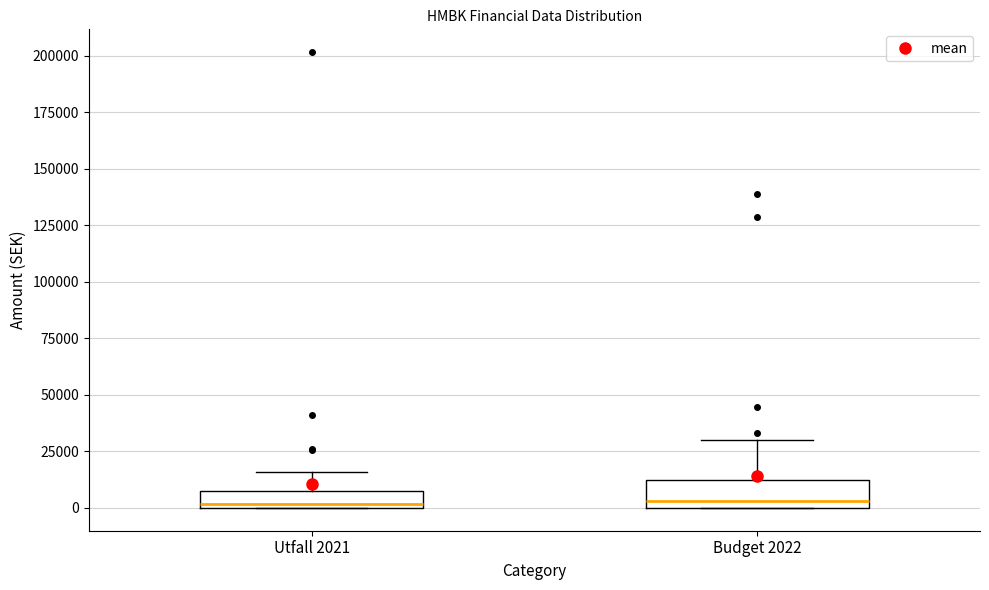

Comparing the boxes themselves (not the whiskers), which one is the tallest?

Budget 2022